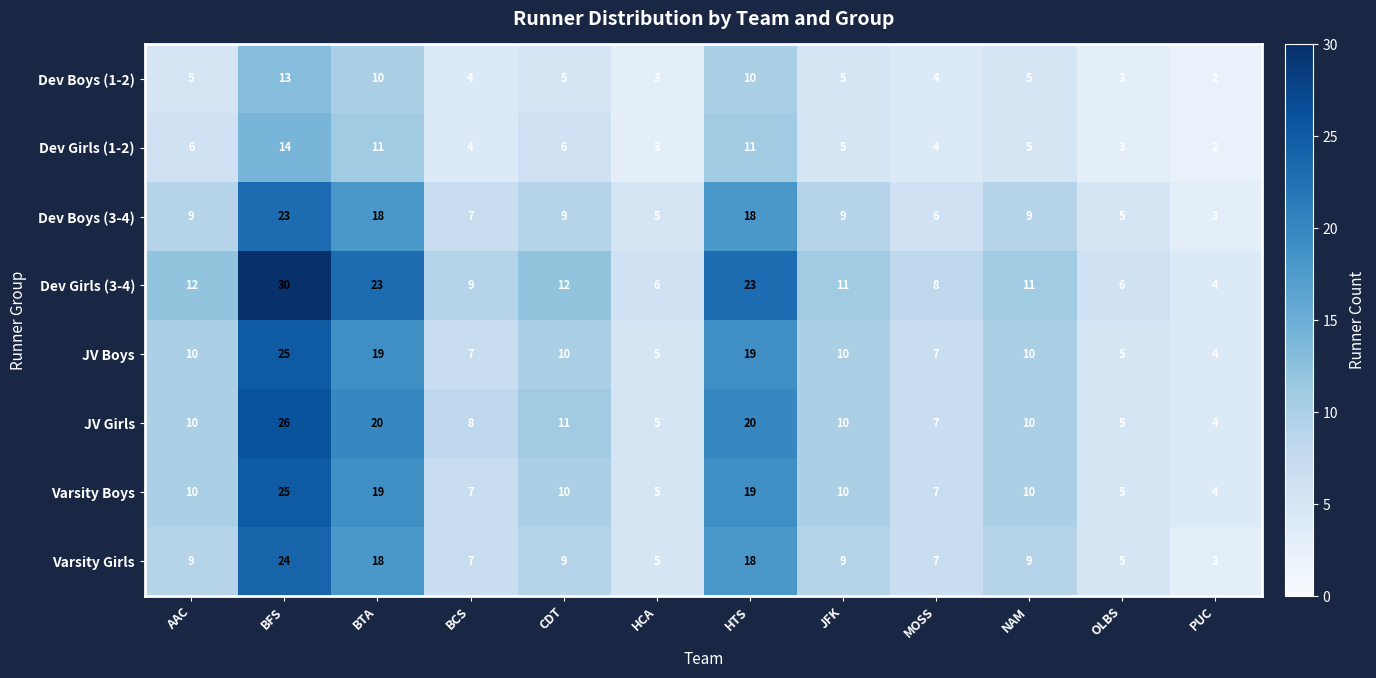

Which series has the largest total across all categories?

Dev Girls (3-4)